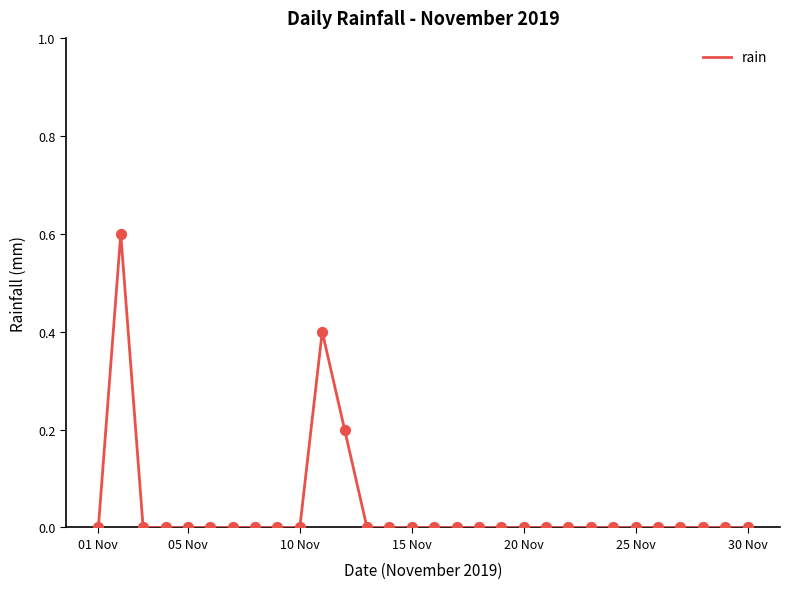

What is the difference between the maximum and minimum values?

0.6